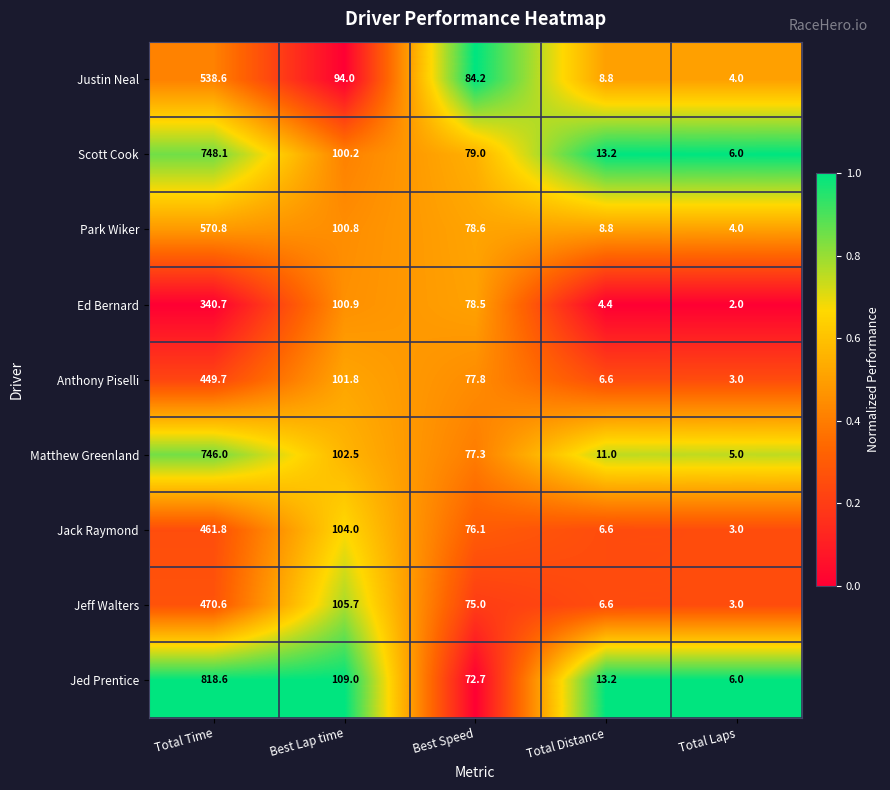

At which category is the sum across all series the highest?

Total Time